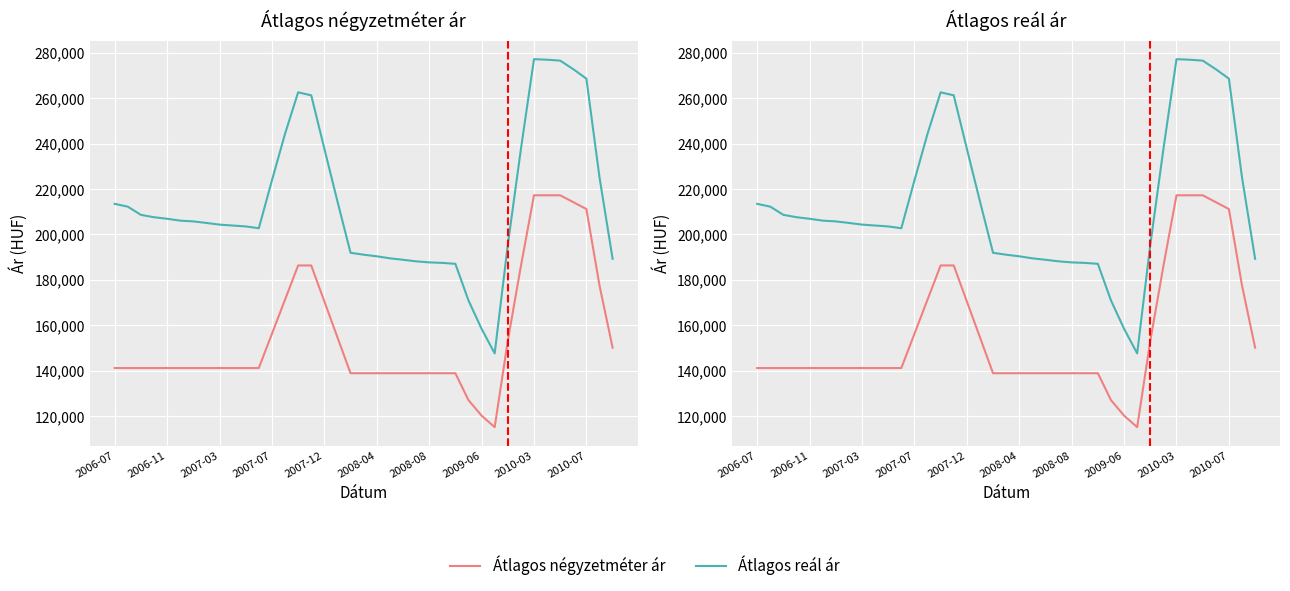

What is the difference between the highest and lowest values at 27?

43929